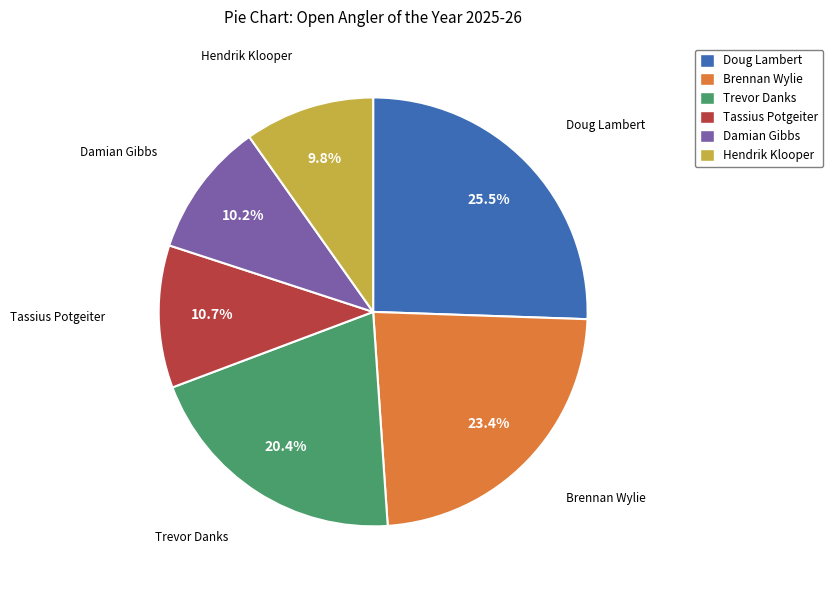

What portion of the pie excludes Tassius Potgeiter?

89.3%